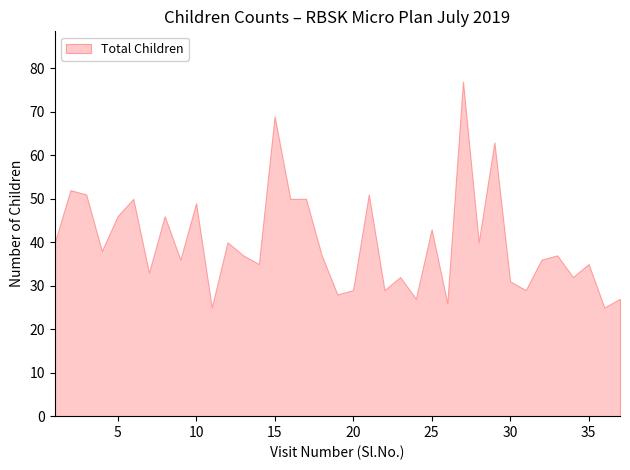

Where is the first local minimum?

4